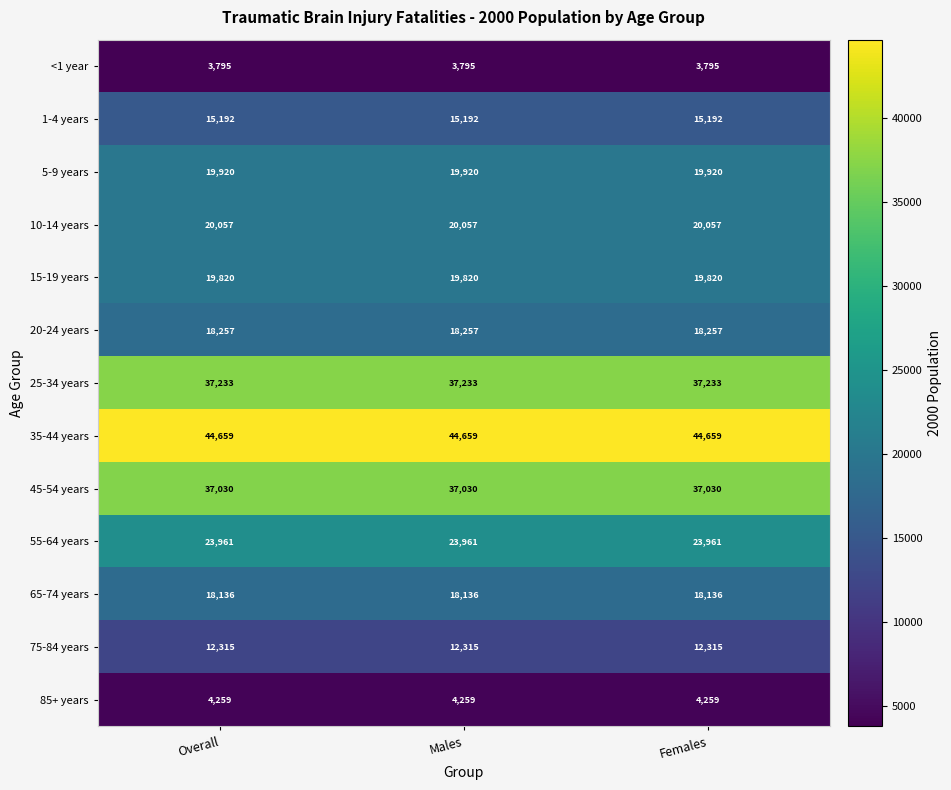

Is the value of 65-74 years at Females greater than the value of 10-14 years at Females?

No